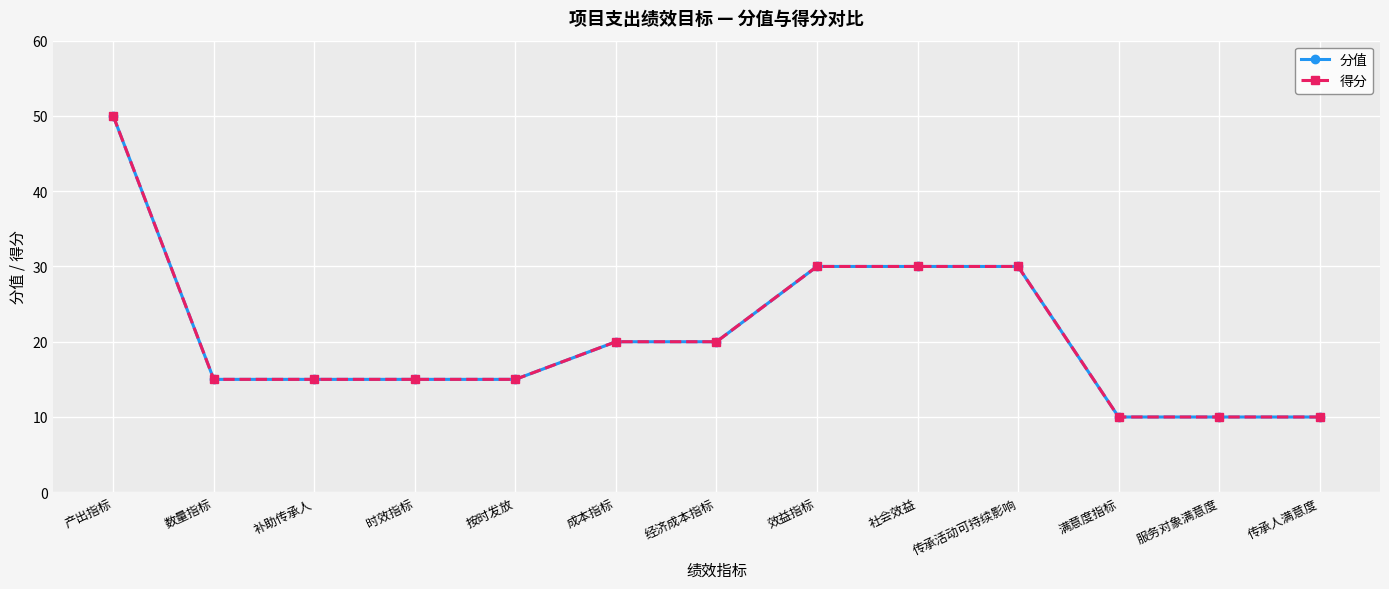

True or false: 分值 and 得分 intersect in this chart.

False